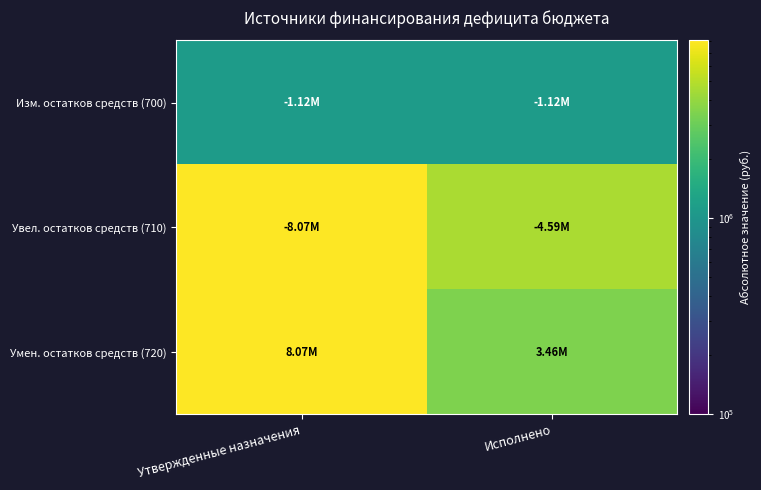

Between Утвержденные назначения and Исполнено, which is larger?

Утвержденные назначения